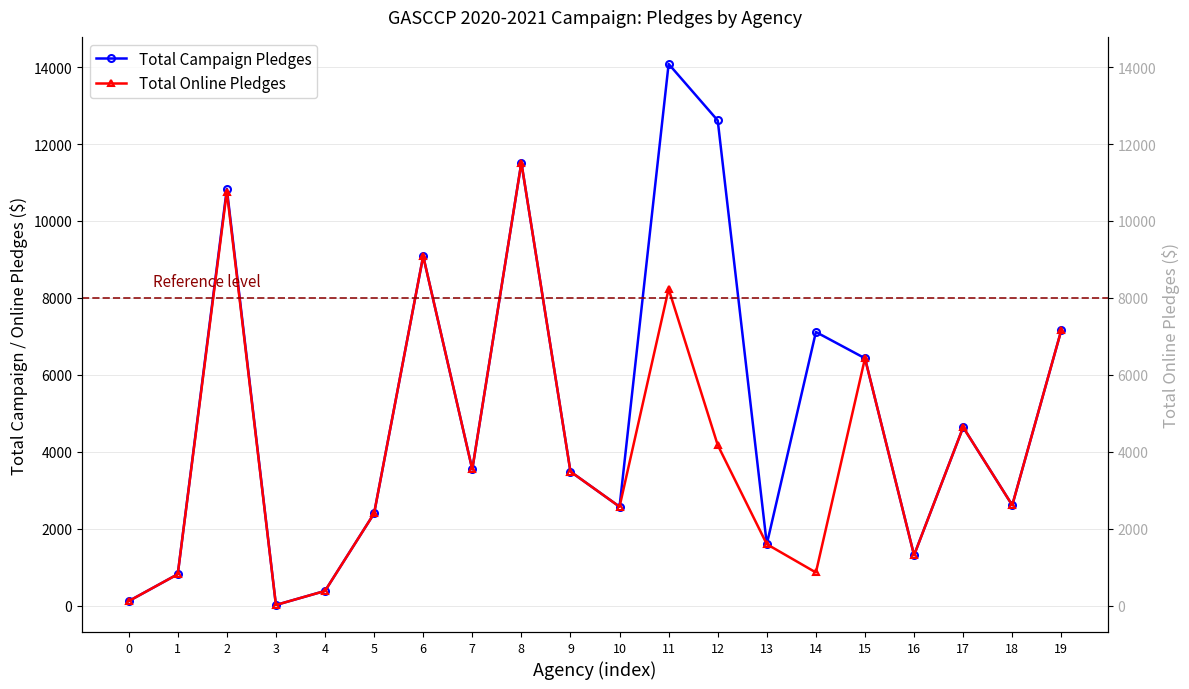

Where is Total Online Pledges nearest to the value 5767?

15